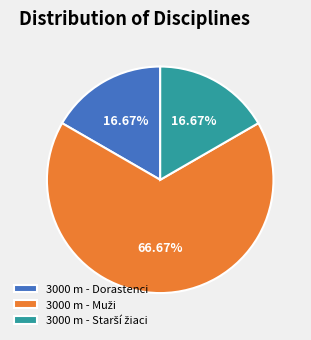

How many segments does this pie chart have?

3